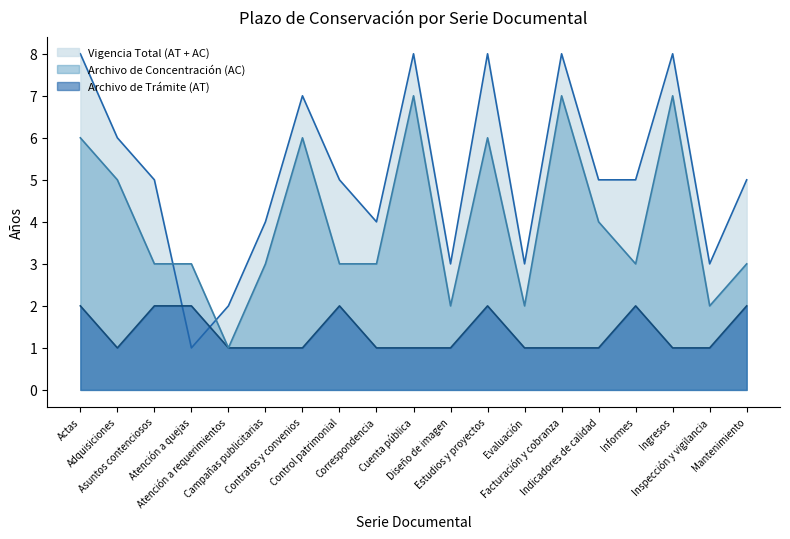

How many data points in Archivo de Concentración (AC) are less than 3?

4